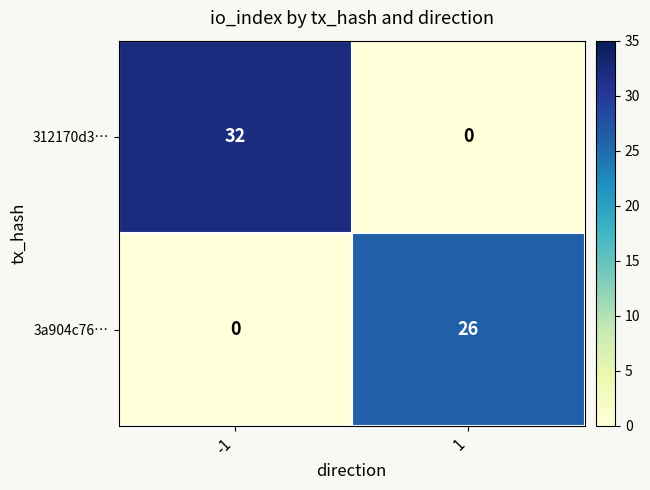

What is the sum of all 3a904c76… values?

26